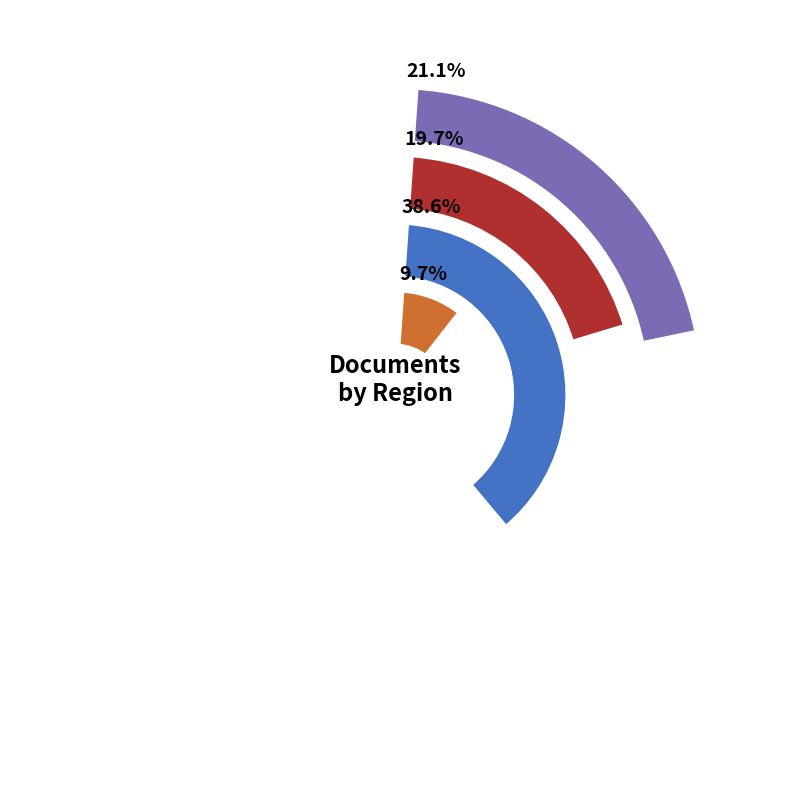

Does Eastern Europe account for over 50% of the chart?

No